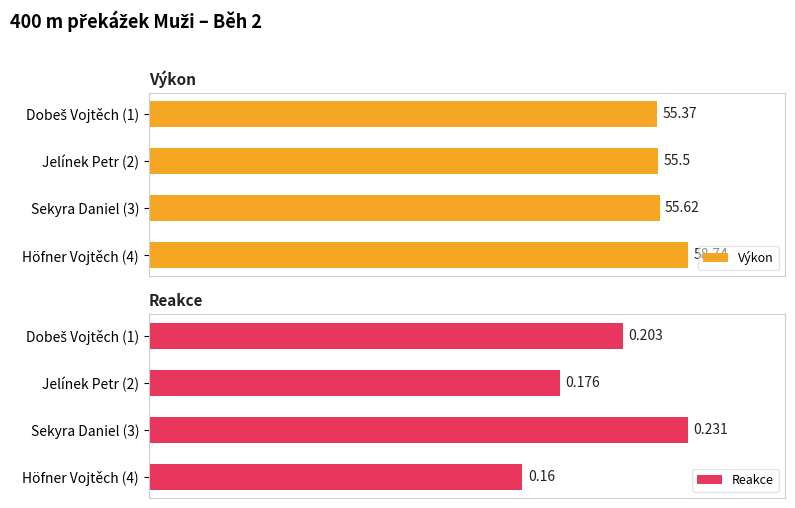

How many Výkon values are between 55 and 58?

3